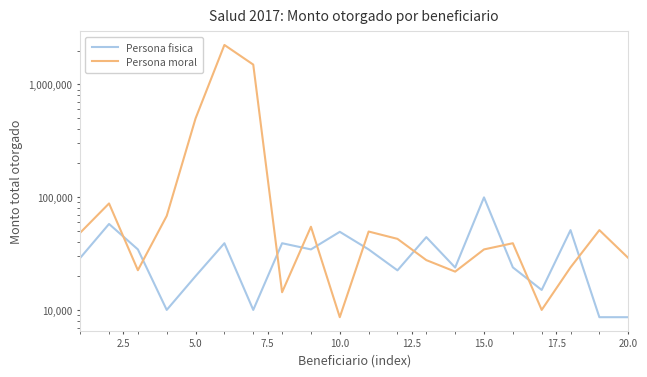

How many lines are shown in the chart?

2